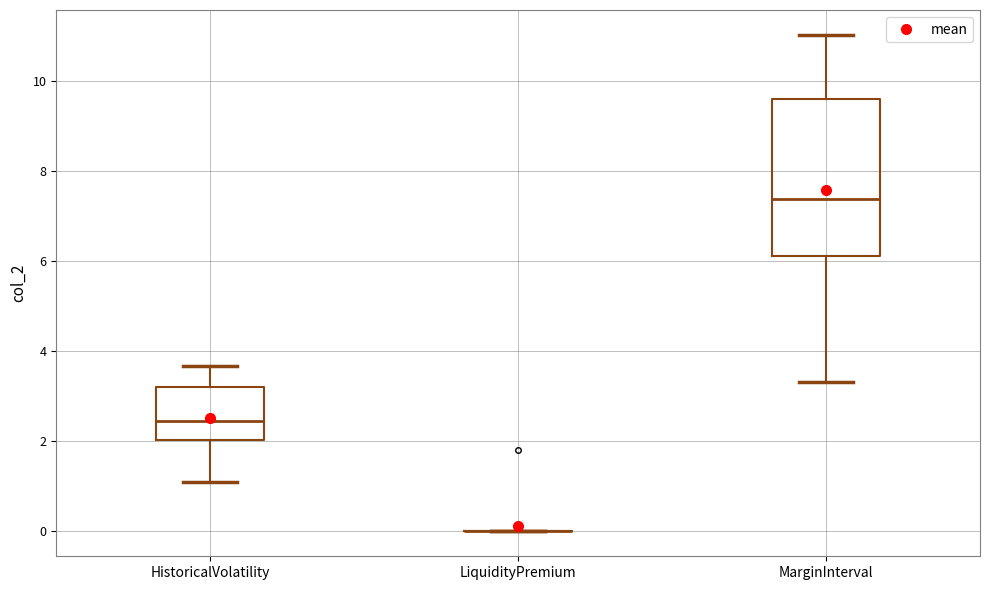

Comparing the boxes themselves (not the whiskers), which one is the tallest?

MarginInterval